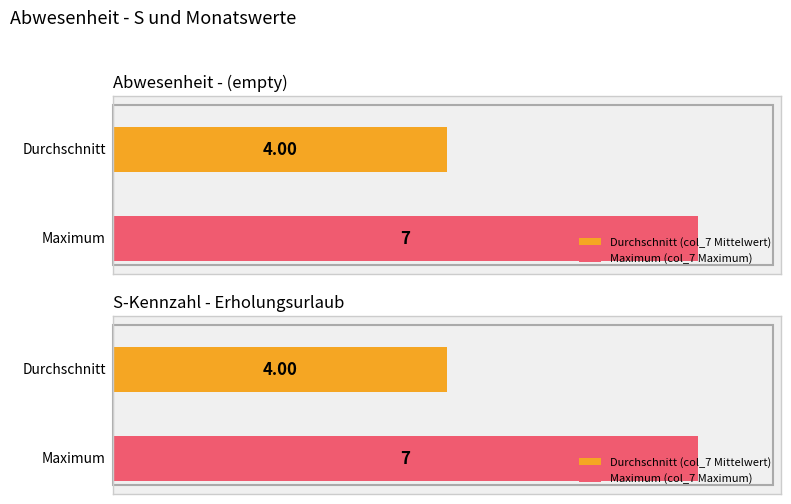

Are the bars grouped side by side (vs. stacked)?

No